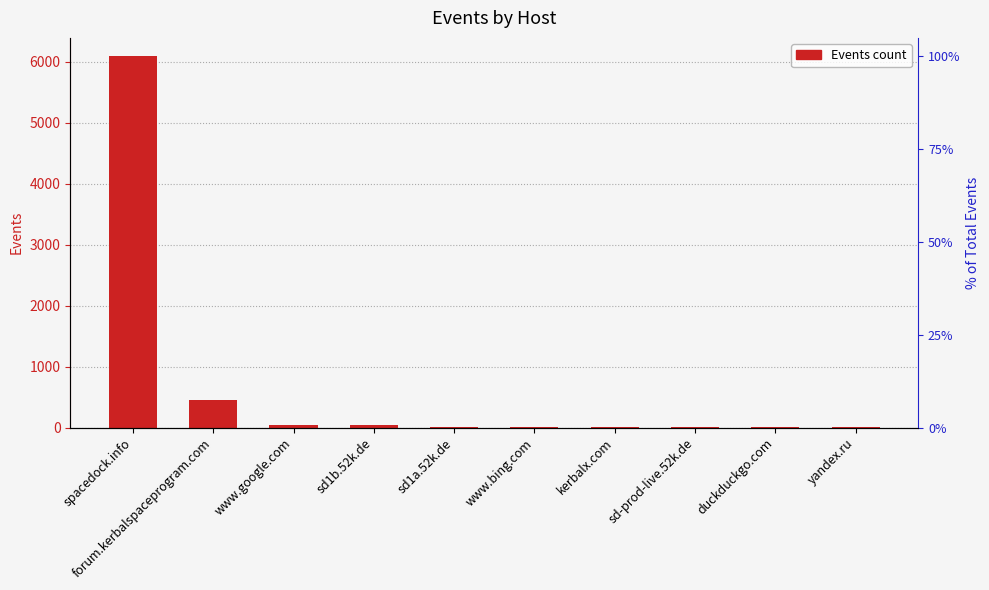

Are the bars grouped side by side (vs. stacked)?

No